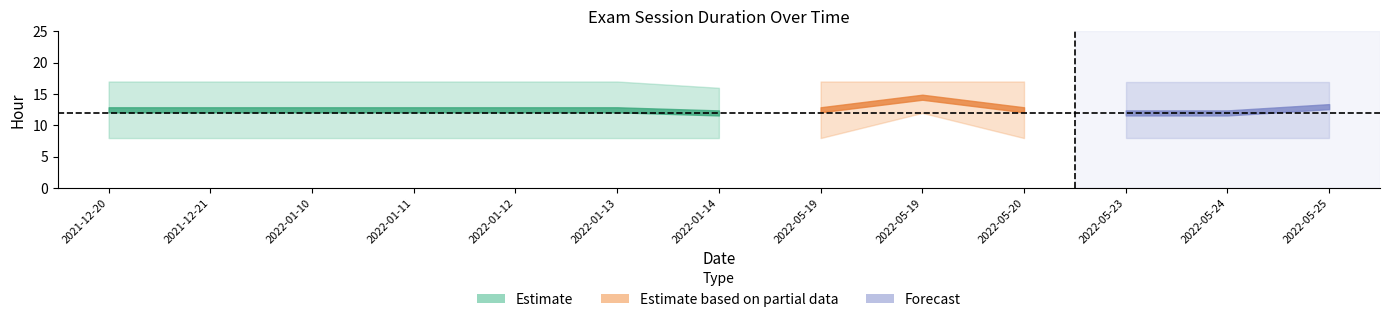

Which label corresponds to the smallest value in the chart?

2021-12-20